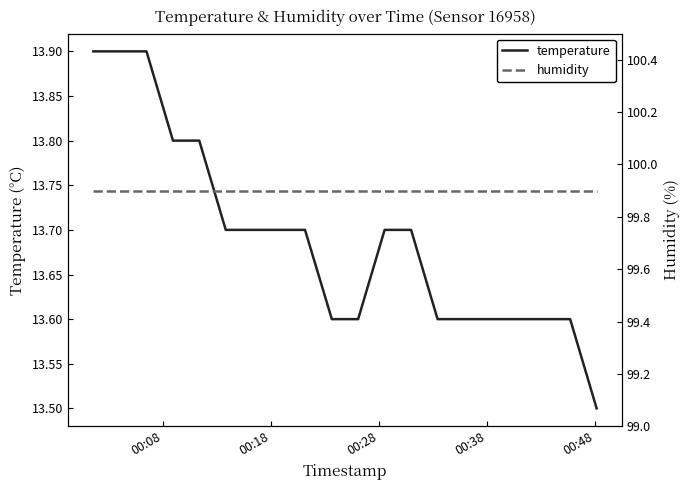

Rank the series by their average value, from highest to lowest.

humidity, temperature